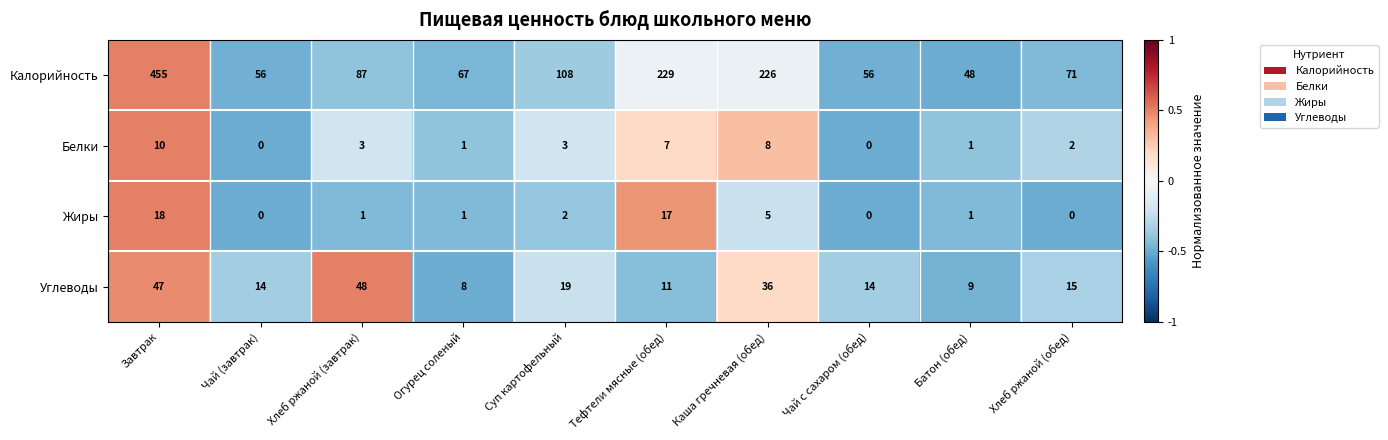

How many data points does each series have?

10